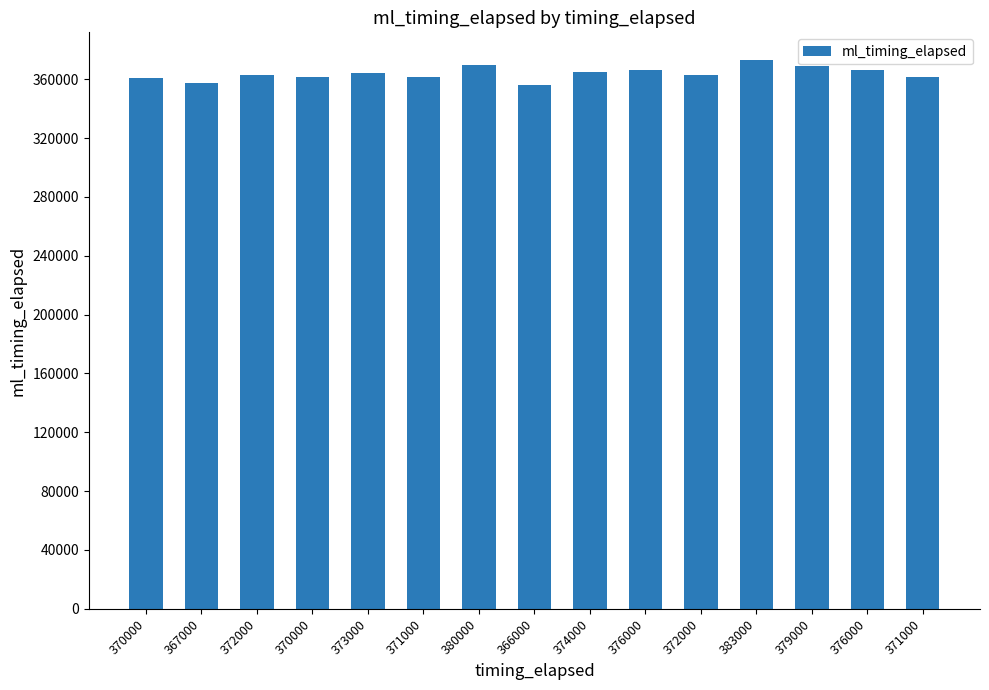

List the labels in order of value, smallest first.

366000, 367000, 370000, 370000, 371000, 371000, 372000, 372000, 373000, 374000, 376000, 376000, 379000, 380000, 383000